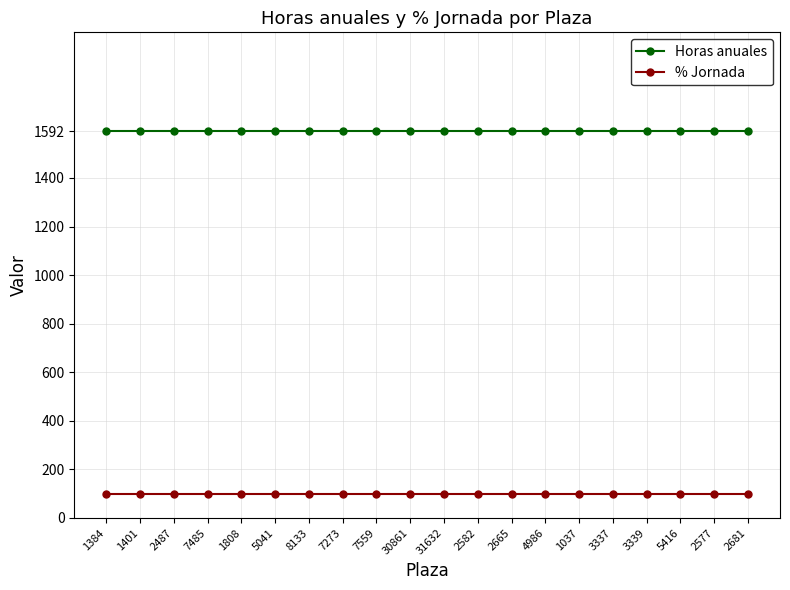

What is the greatest value displayed?

1592